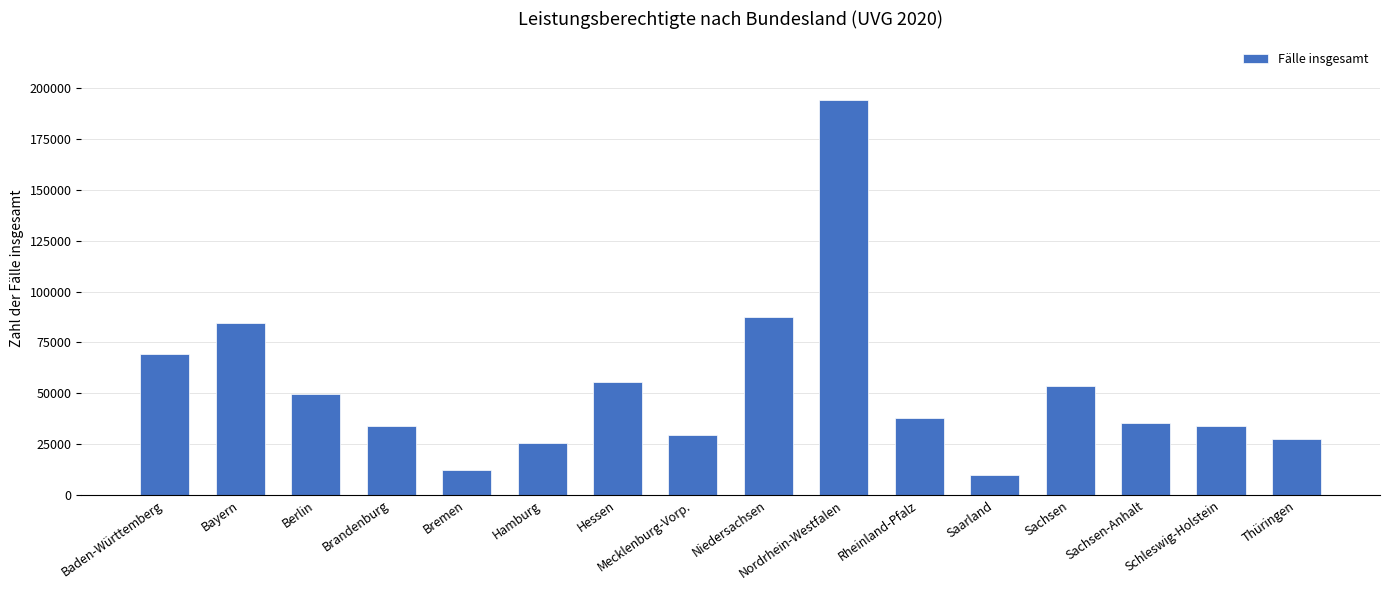

What is the difference between the second highest and second lowest values?

74991